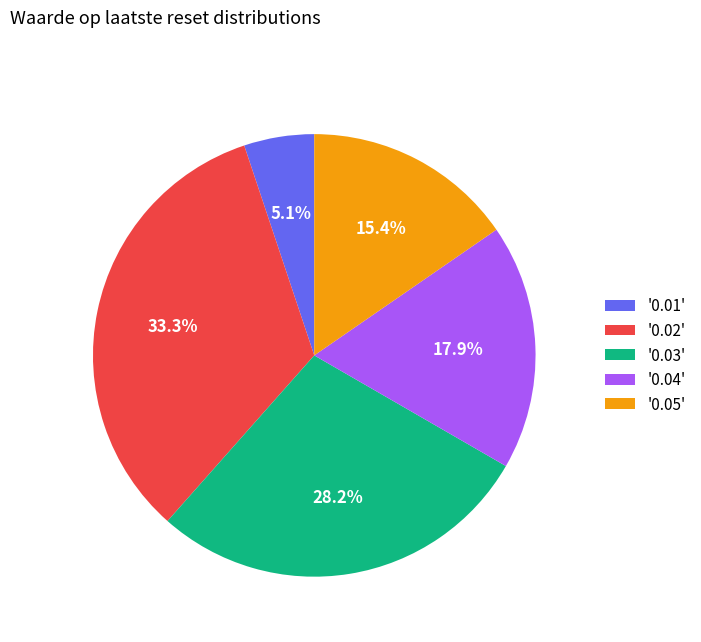

How many segments does this pie chart have?

5